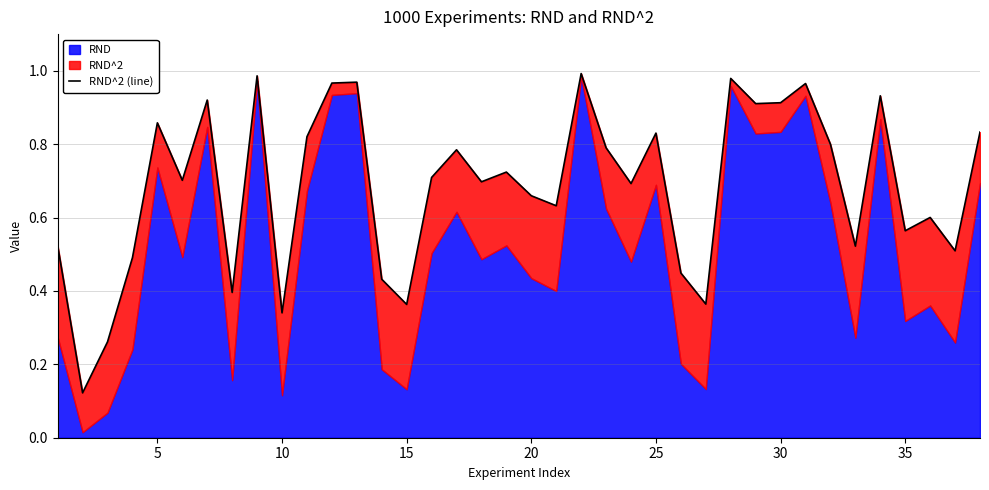

Count the number of categories in the chart.

38